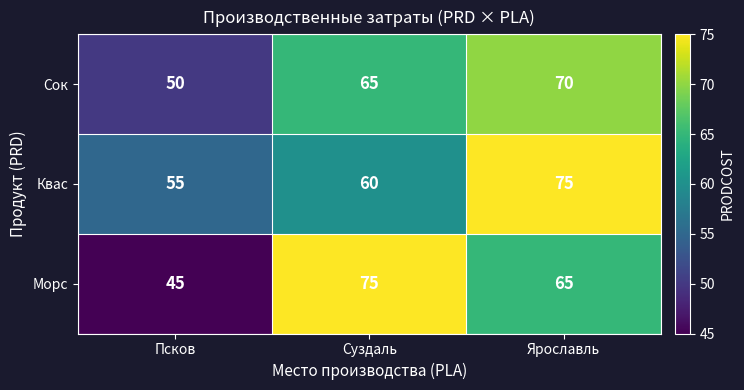

At how many categories does at least one series exceed 59?

2